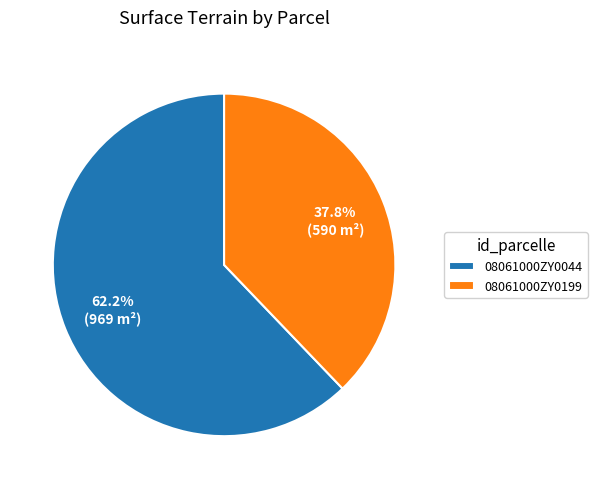

What is the smallest slice in the pie chart?

08061000ZY0199